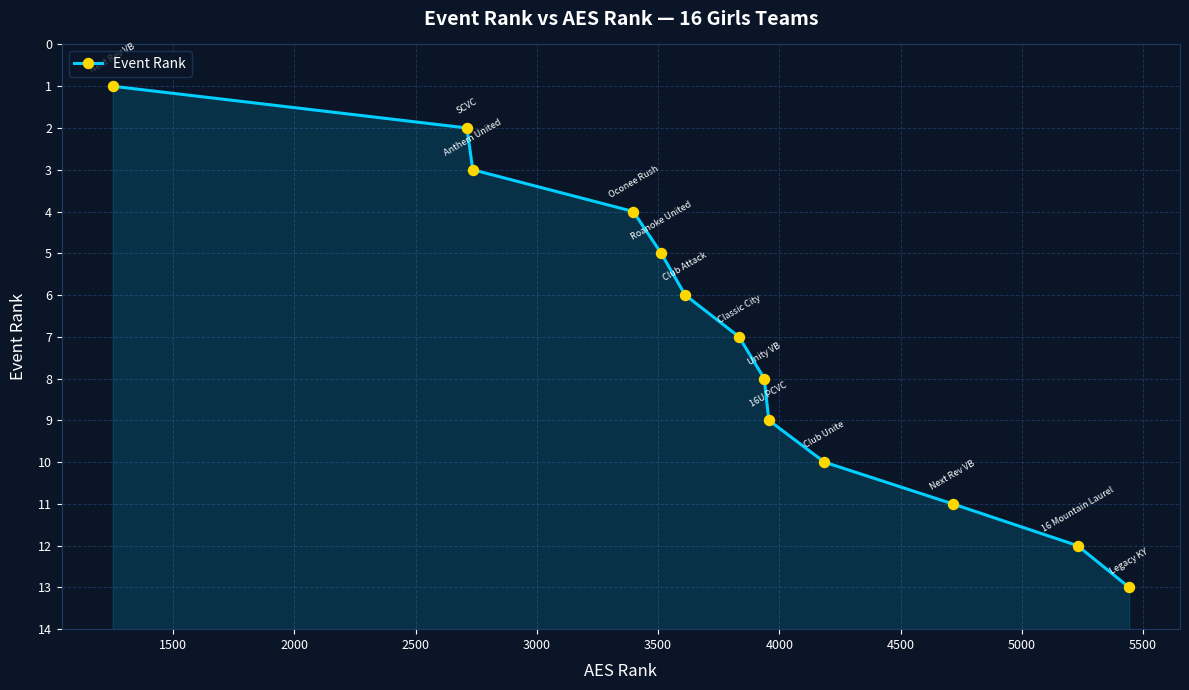

What is the difference between the maximum and minimum values?

12